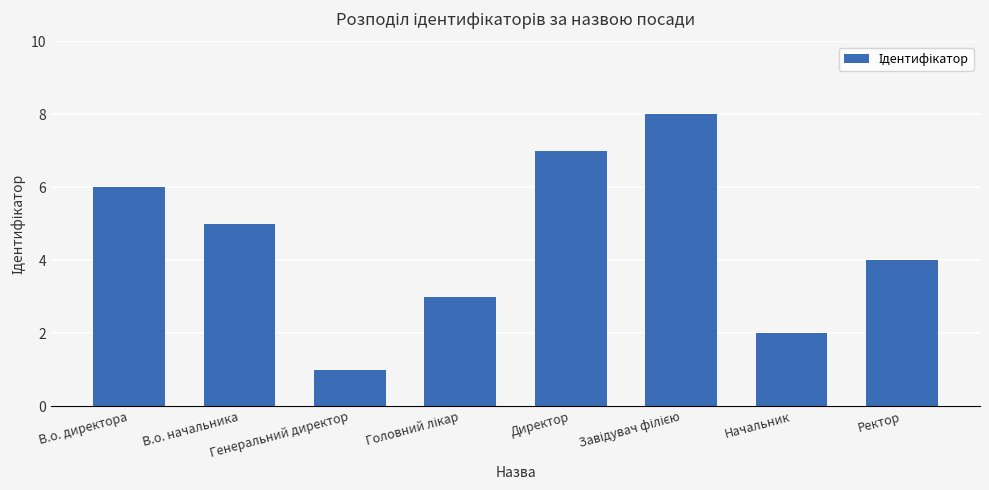

Approximately how many times larger is the value at В.о. директора compared to Директор?

0.9